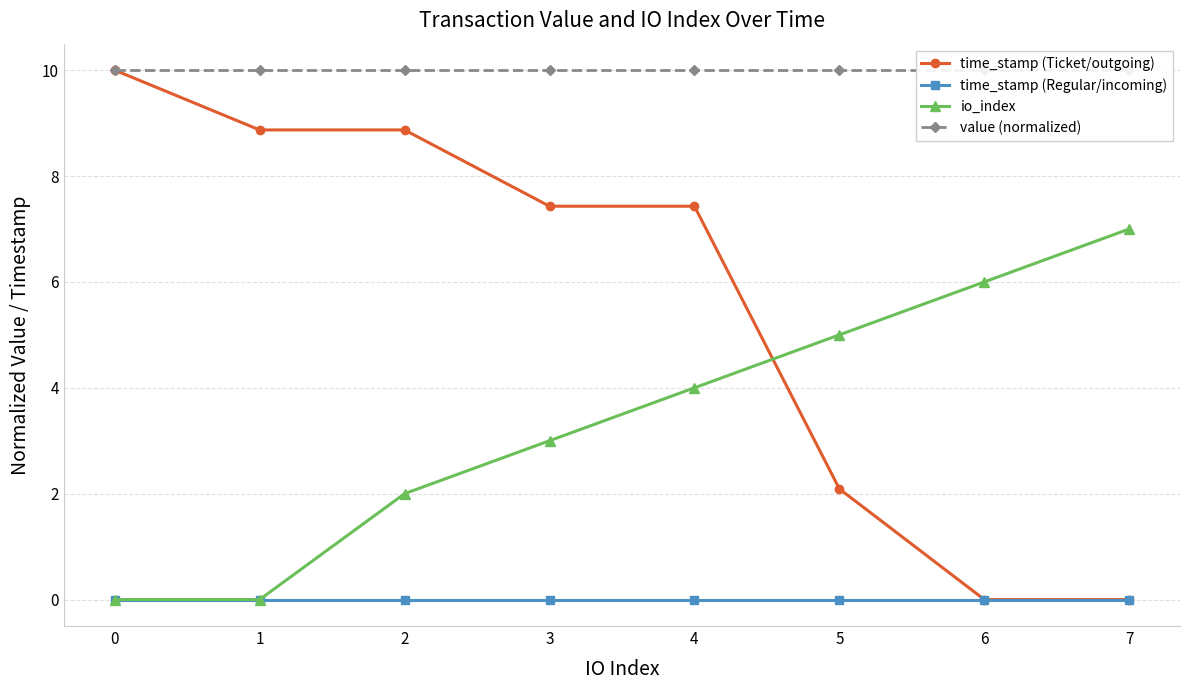

Is the value of time_stamp (Ticket/outgoing) at 1 greater than the value of time_stamp (Regular/incoming) at 7?

Yes